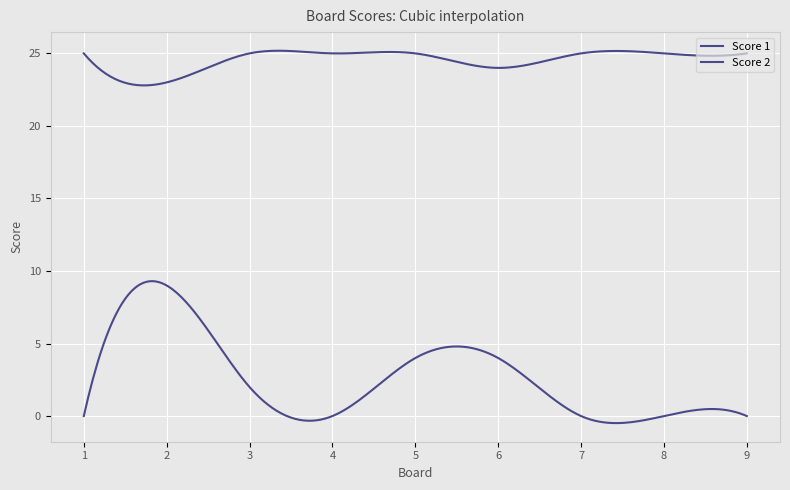

Which series has the largest range (max minus min)?

Score 2